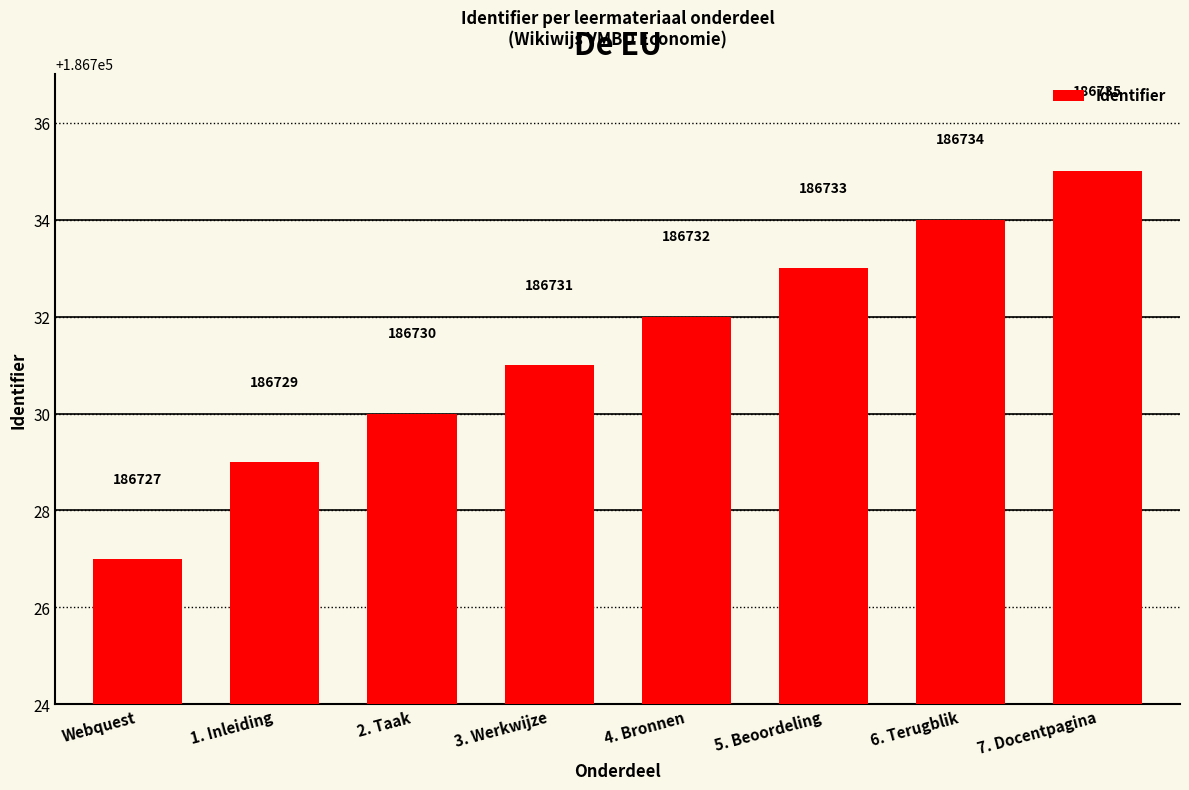

Is it true that the value at 2. Taak is 186730?

True